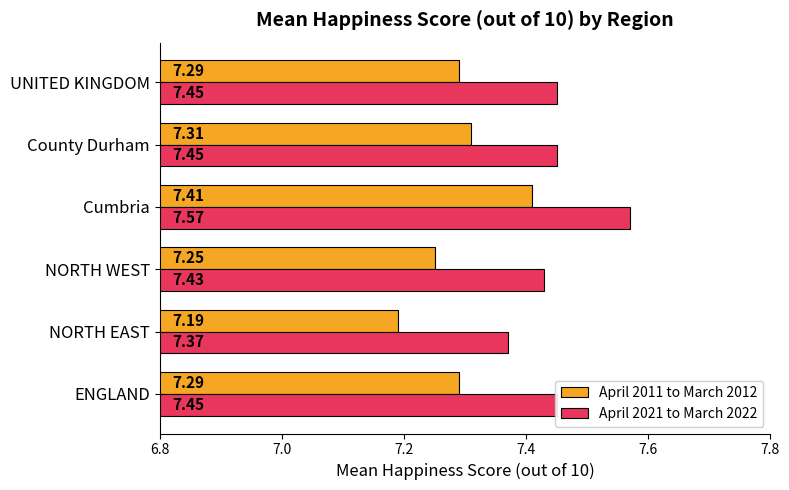

Between ENGLAND and NORTH WEST, which series saw the biggest shift?

April 2011 to March 2012